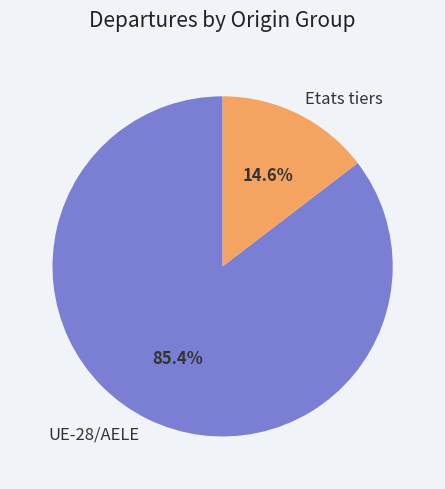

What percentage is the Etats tiers slice, to the nearest percent?

15%